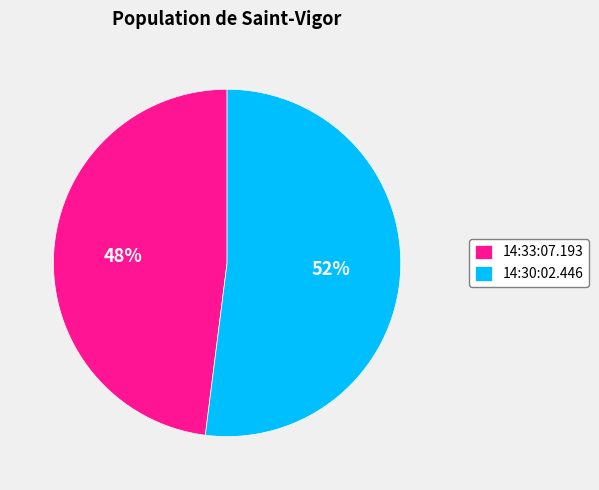

Does any single category account for the majority?

Yes